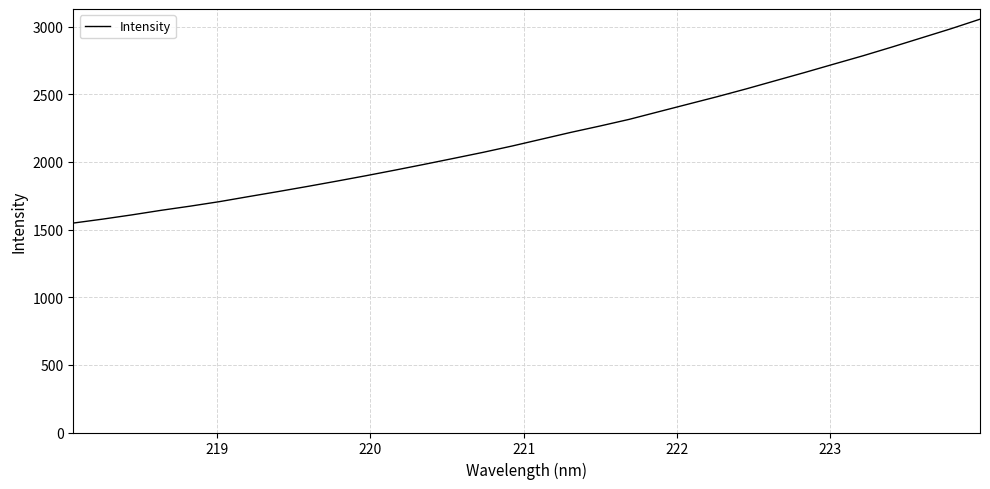

What is the smallest value displayed?

1548.4